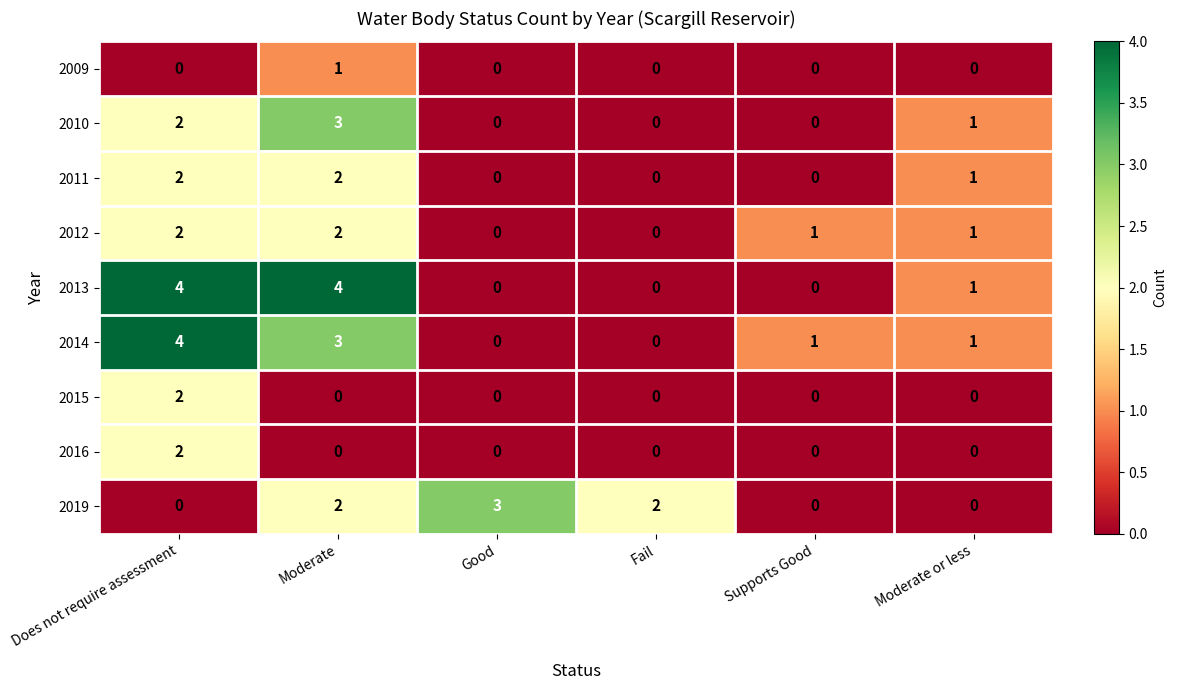

How many 2011 values are between 0 and 2?

6